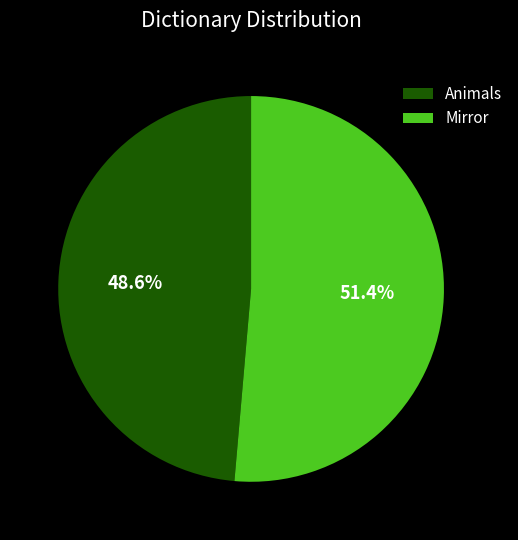

Which slice is the smallest?

Animals